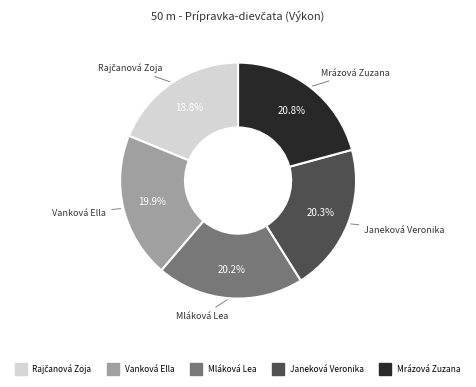

What percentage is the Vanková Ella slice, to the nearest percent?

20%